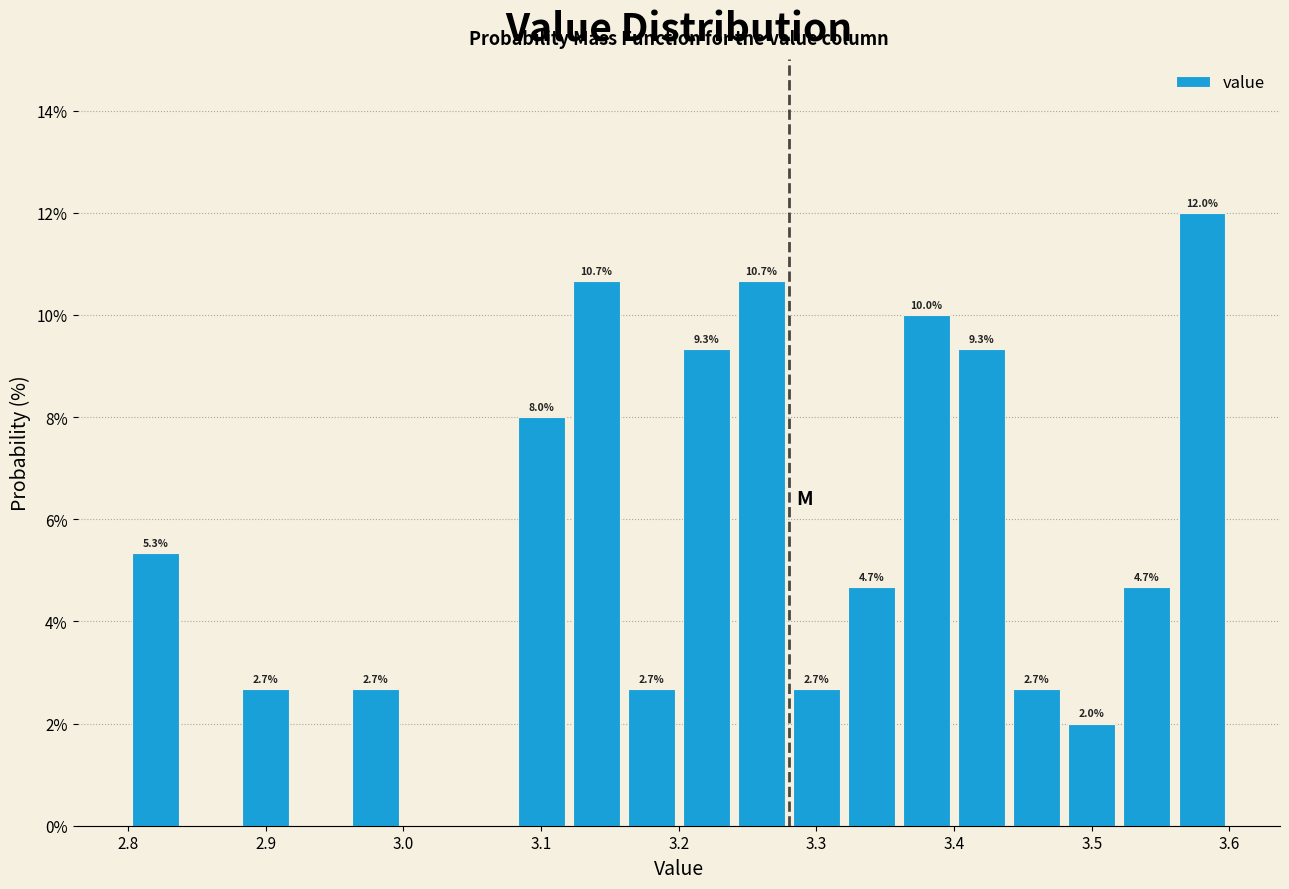

Over which range of the x-axis is the bar tallest?

3.56 to 3.60